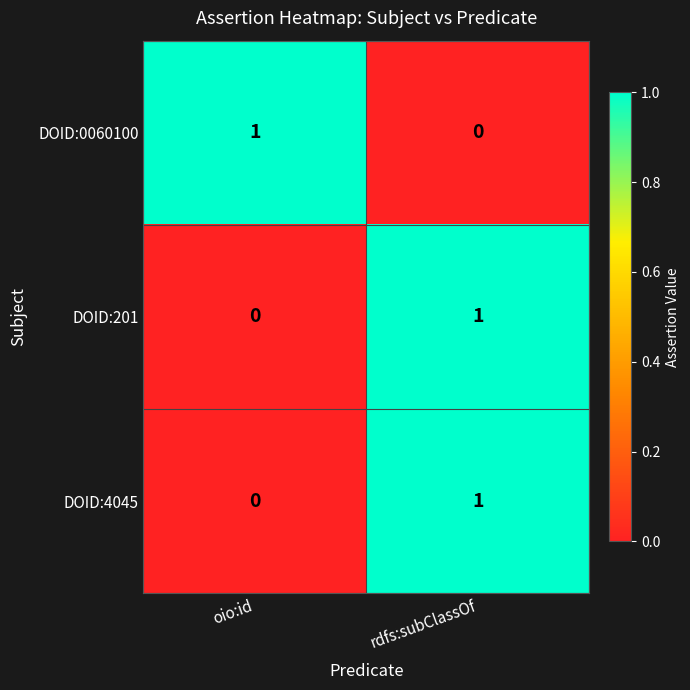

What is the difference between the highest and lowest values at rdfs:subClassOf?

1